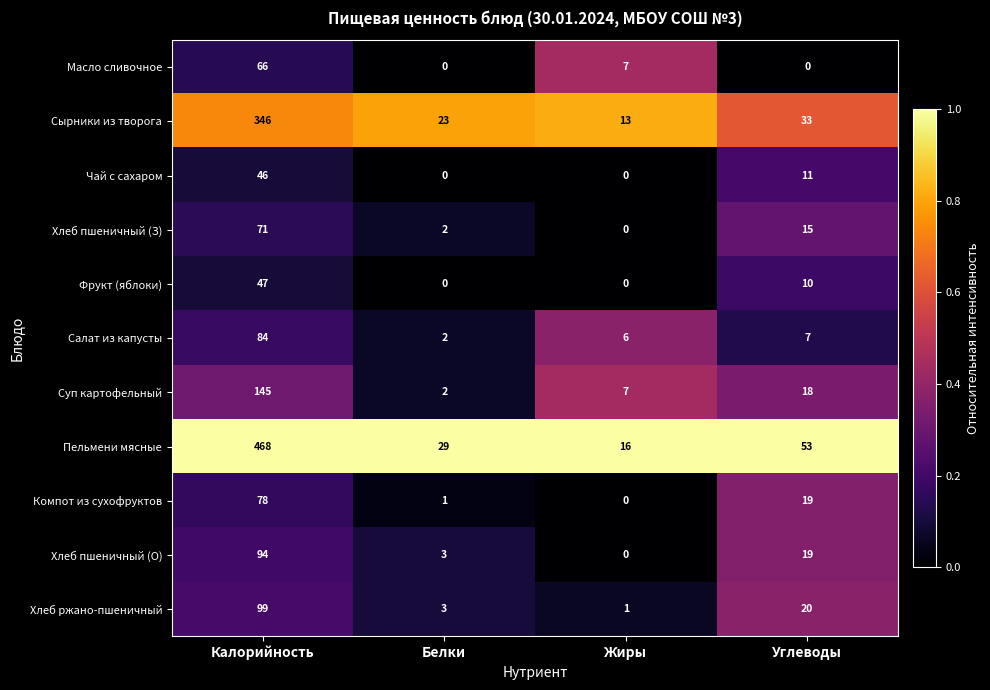

What is the lowest value of the Пельмени мясные series?

16